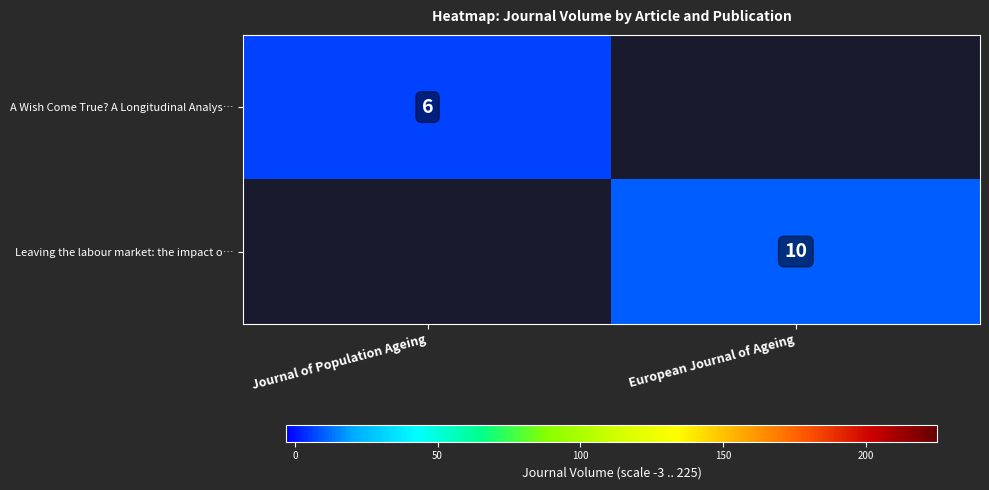

The A Wish Come True? A Longitudinal Analys… series shows 9 at Journal of Population Ageing. True or false?

False